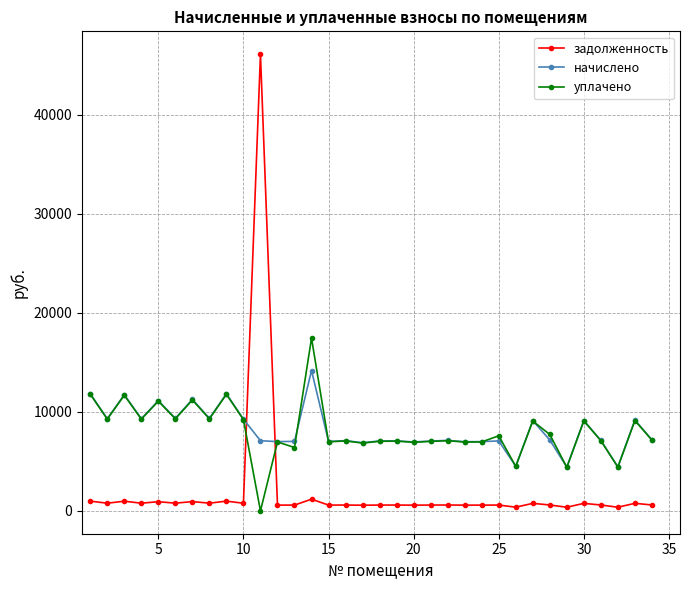

True or false: задолженность has more than 1 interior local peaks.

True